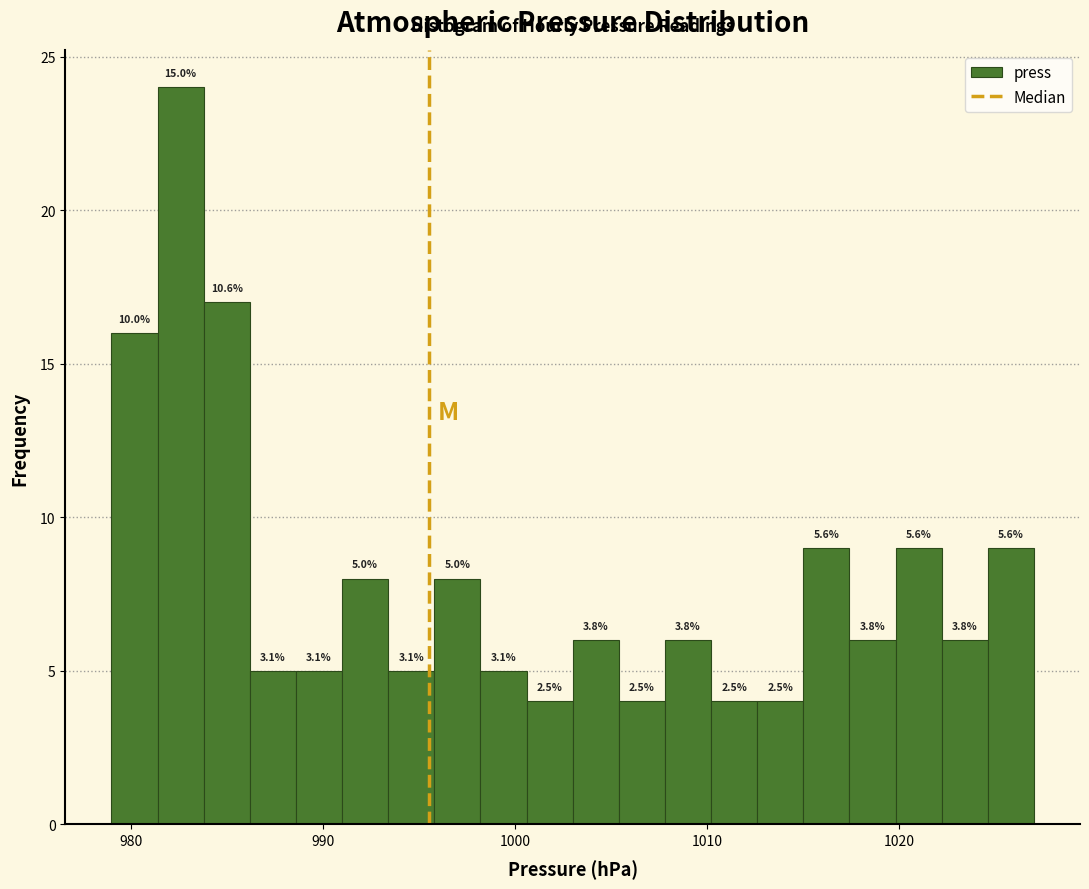

Read against the x-axis, roughly where is the centre of the tallest bar?

983